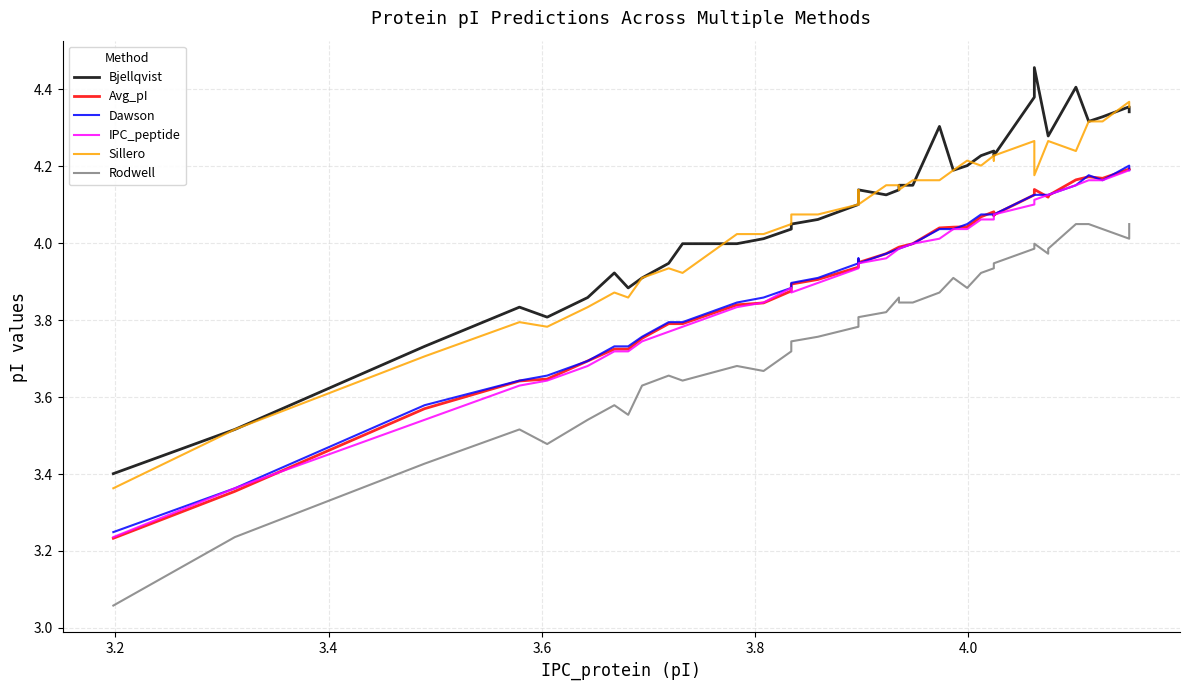

True or false: Avg_pI has more than 0 interior local peaks.

True